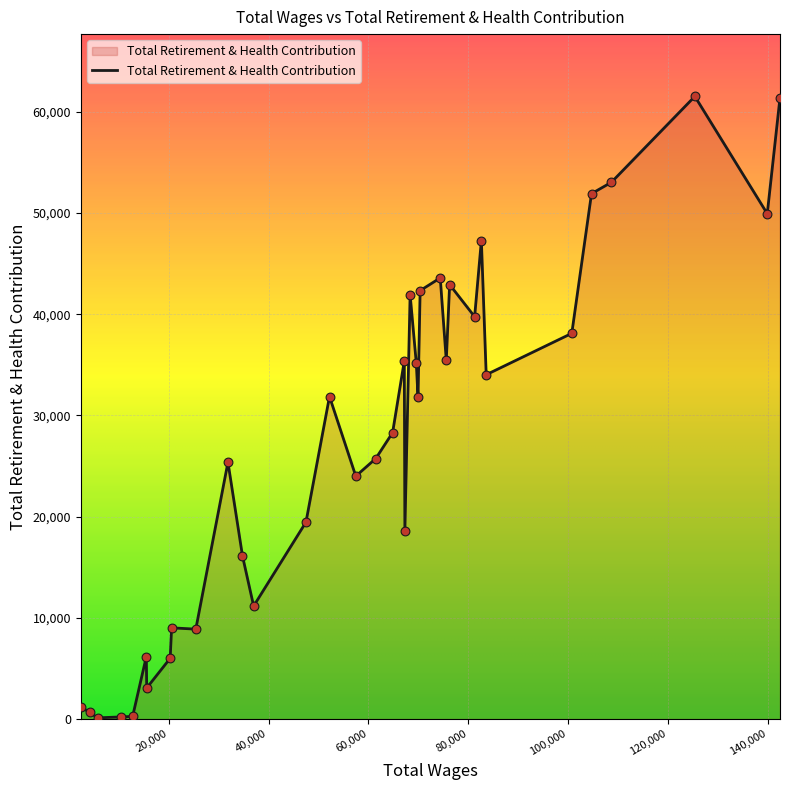

What is the difference between the maximum and minimum values?

61412